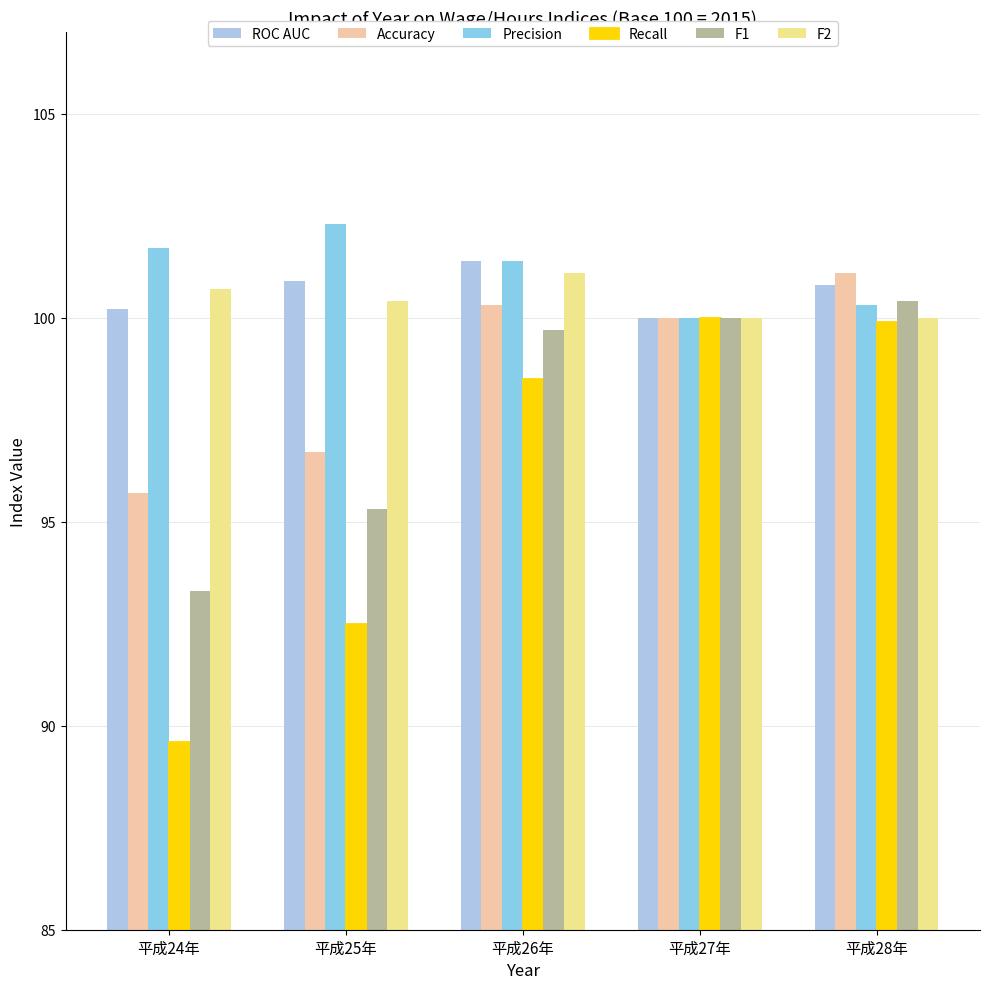

How many bars are there in each group?

6